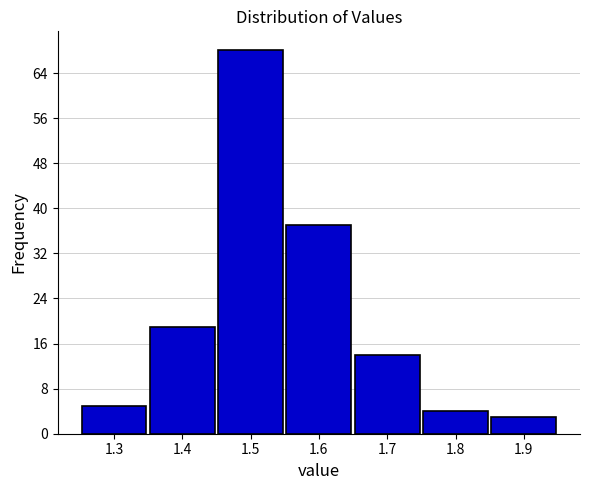

Over which range of the x-axis is the bar tallest?

1.45 to 1.55